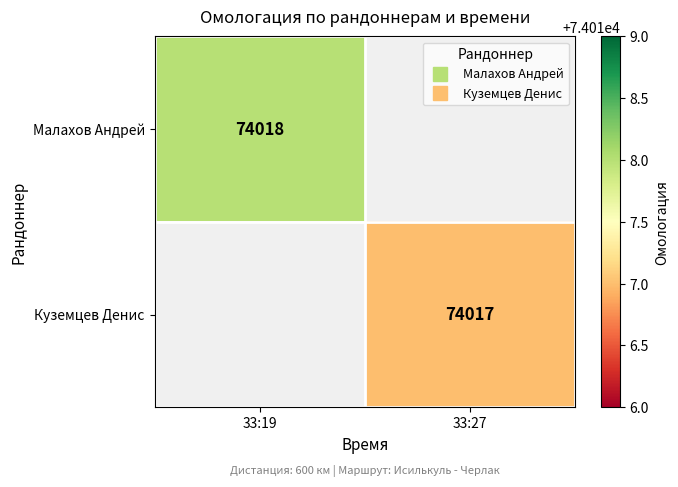

Rank the series by their average value, from highest to lowest.

Малахов Андрей, Куземцев Денис